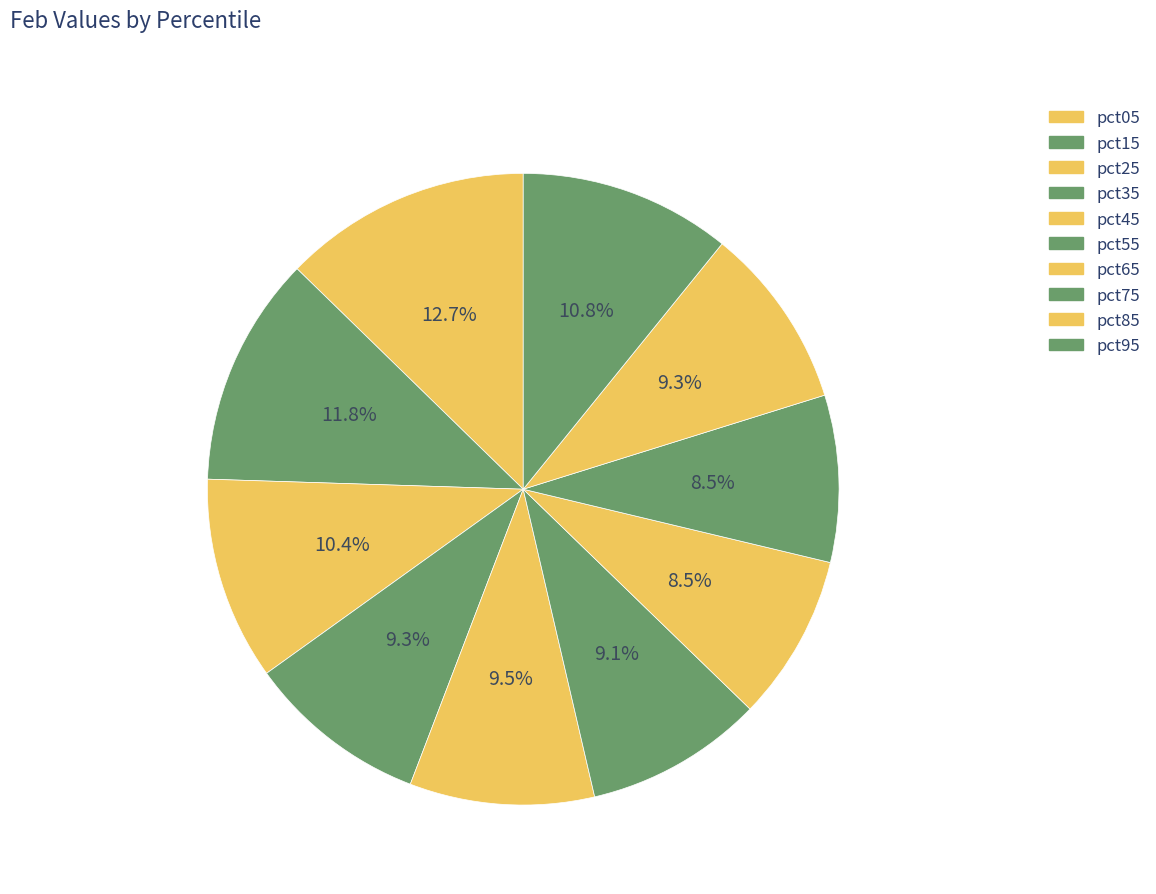

Is it true that pct35 is 9% of the pie?

True